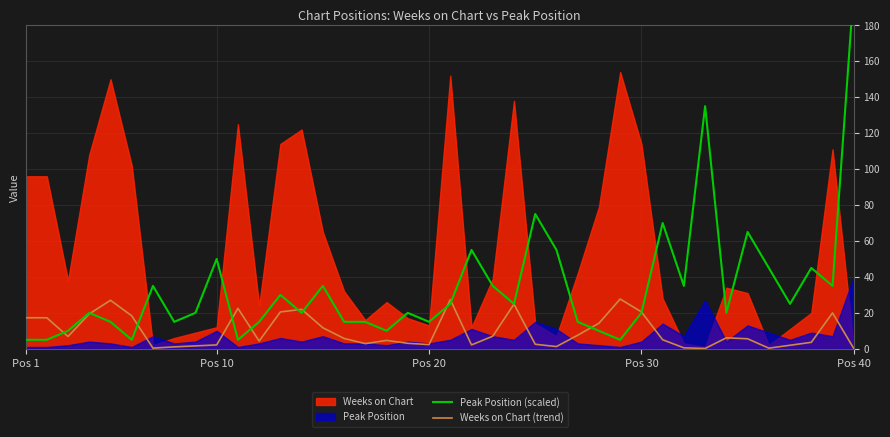

How many data points in Peak Position (scaled) are less than 20?

15